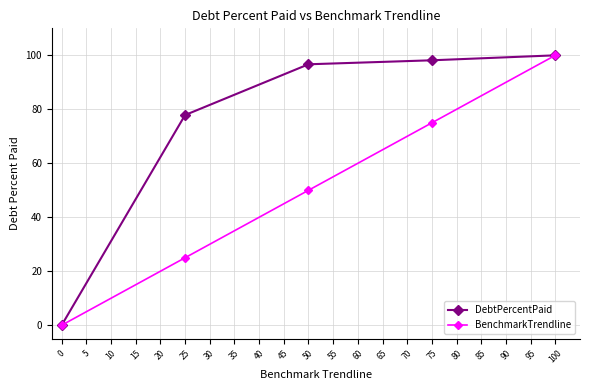

What is the total value across all series at 100?

200.0